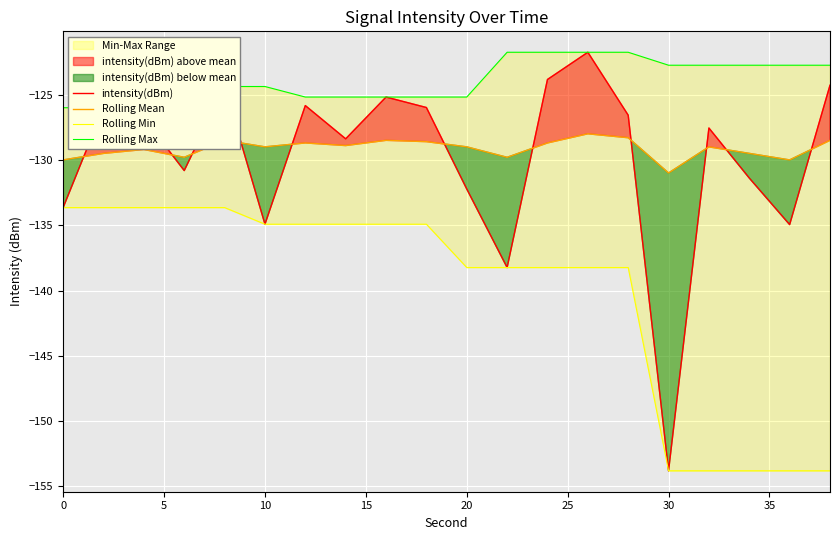

How many categories are shown in the chart?

20